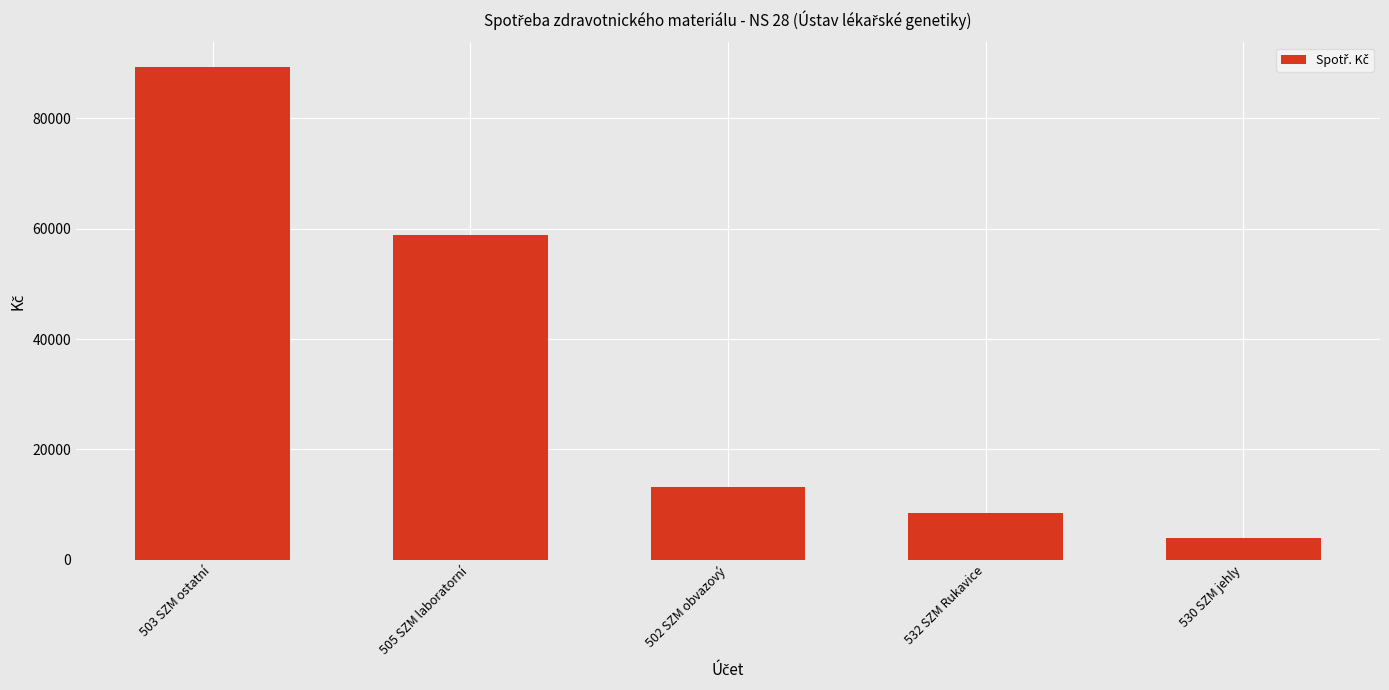

The chart shows a value of 6823.4 at 530 SZM jehly. True or false?

False